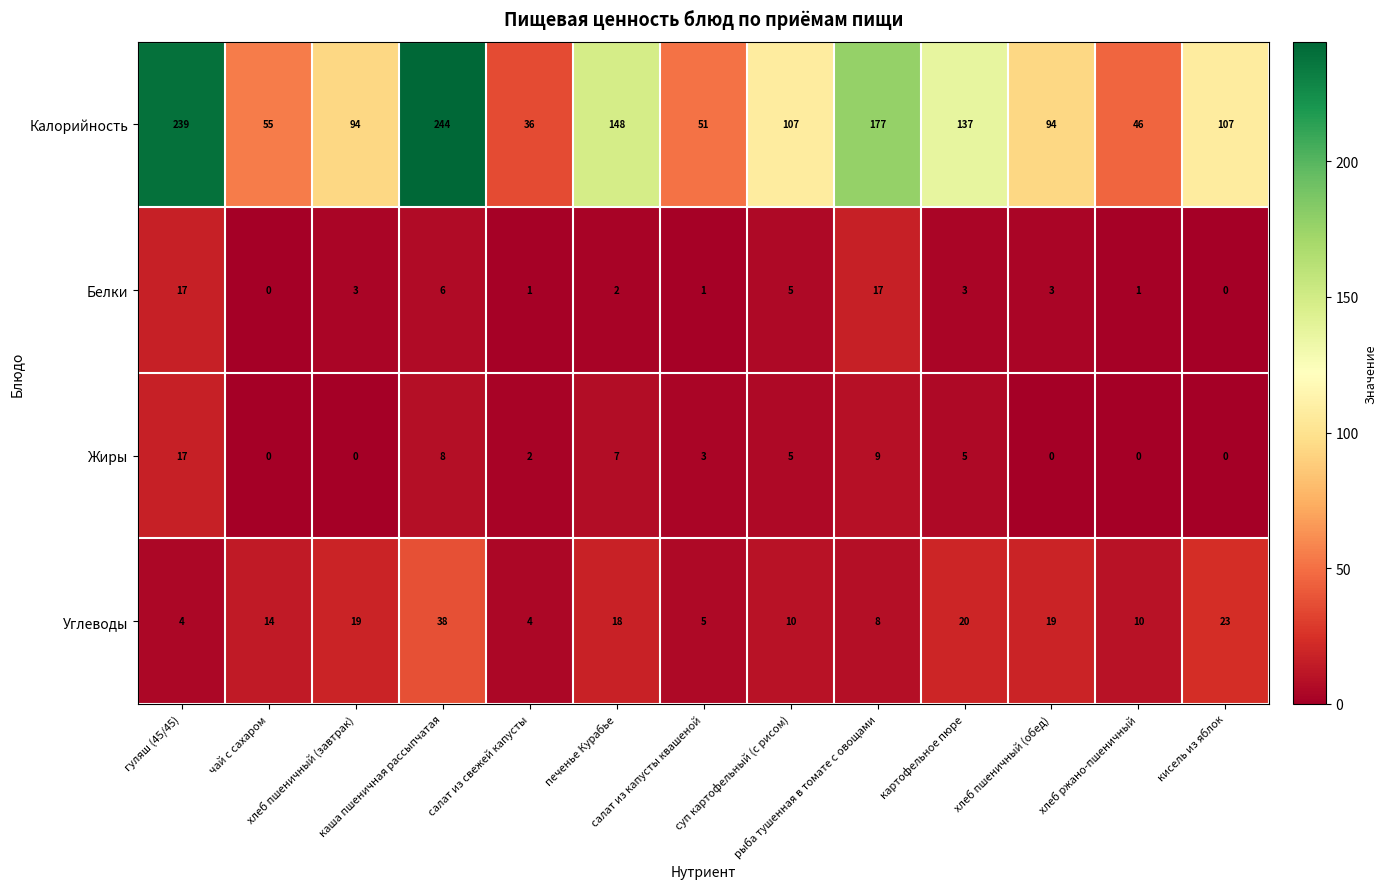

How many distinct data groups are displayed?

4